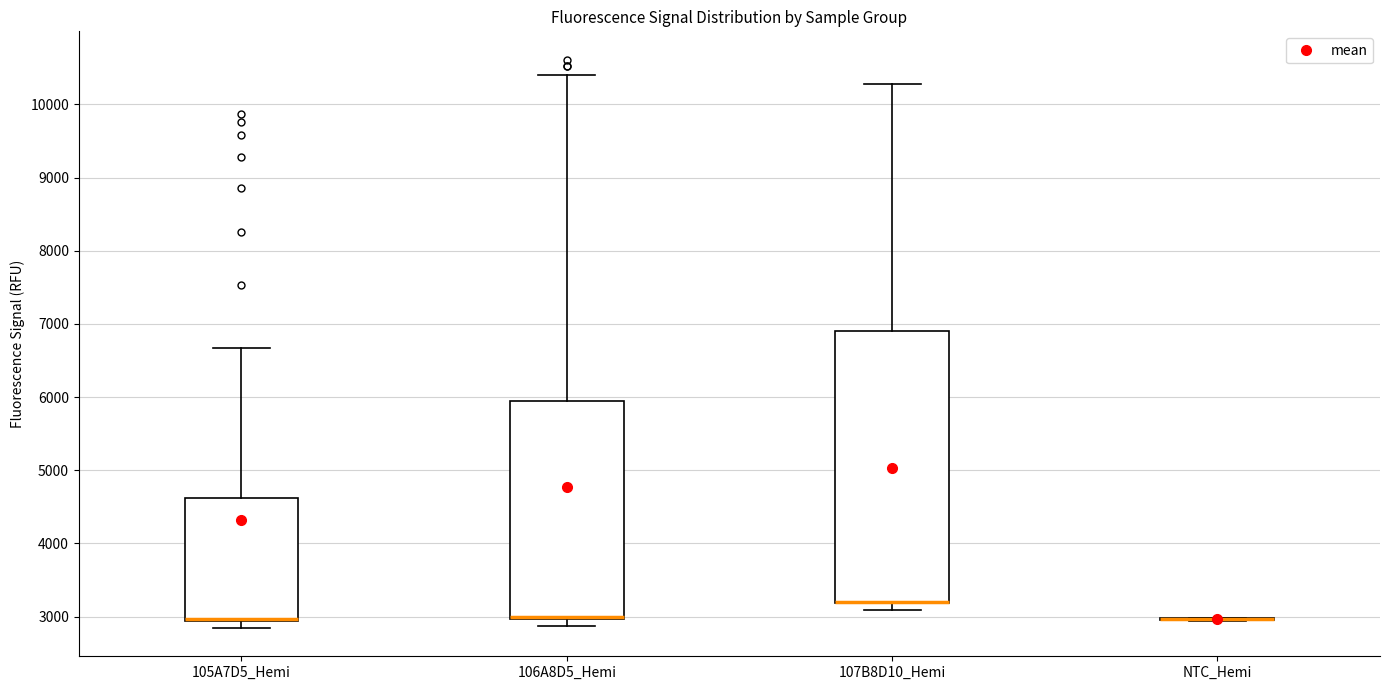

Which box is the tallest, from its lower edge to its upper edge?

107B8D10_Hemi